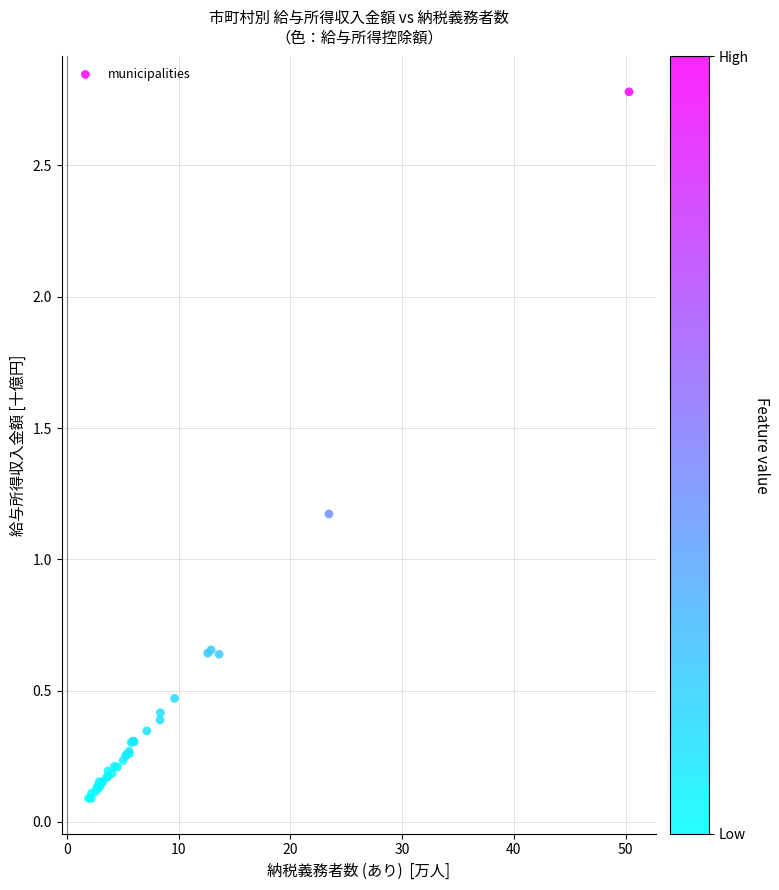

What Y value in the scatter plot is closest to 1?

1.2